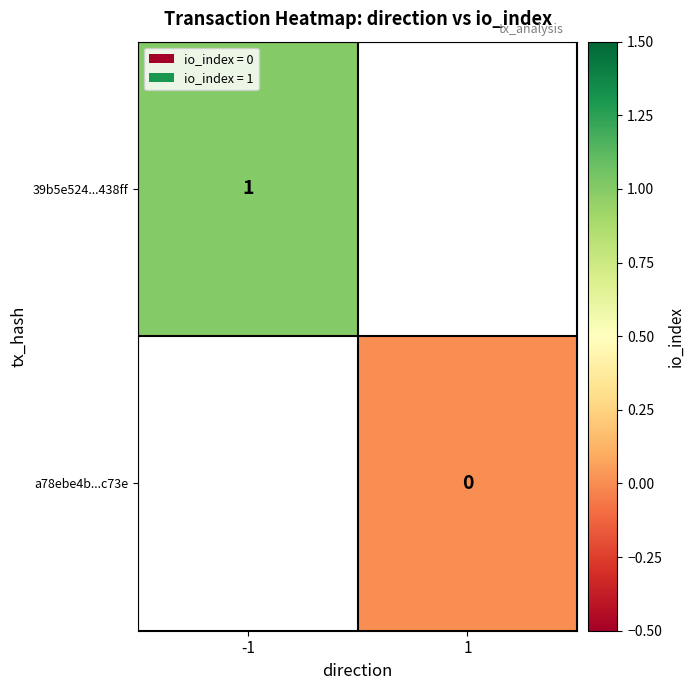

The 39b5e524...438ff series shows 1 at -1. True or false?

True